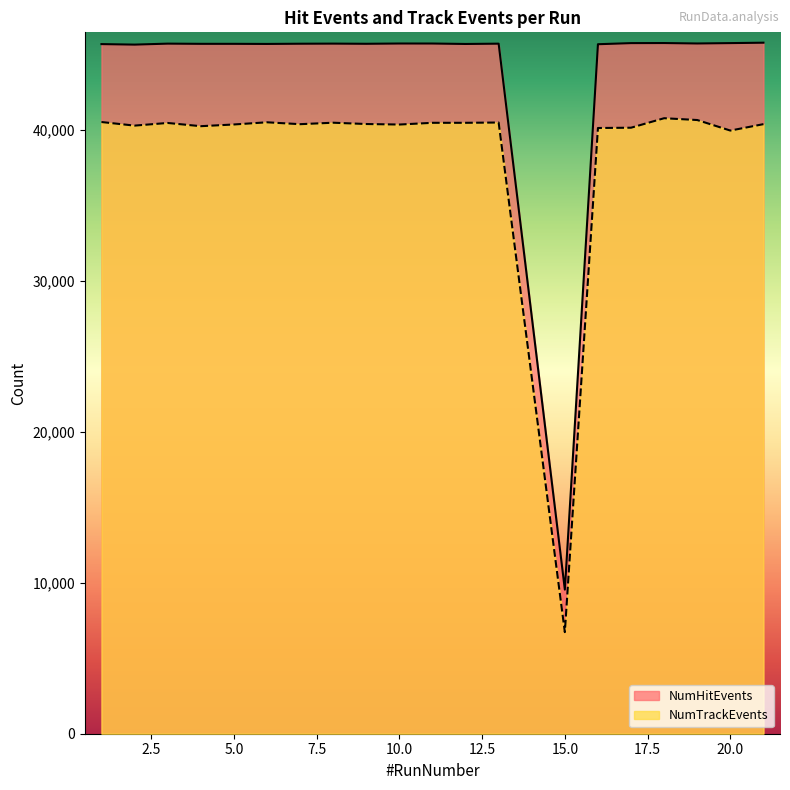

At which category does NumHitEvents reach its first local peak?

3